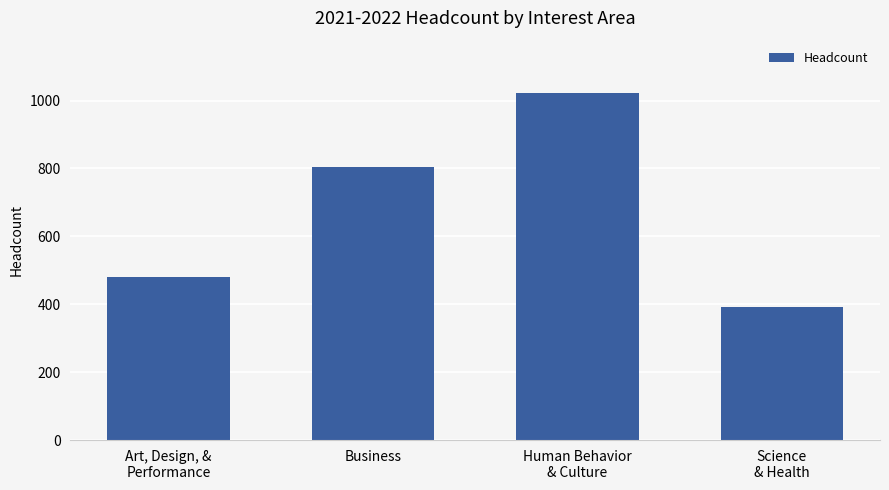

What is the greatest value displayed?

1023